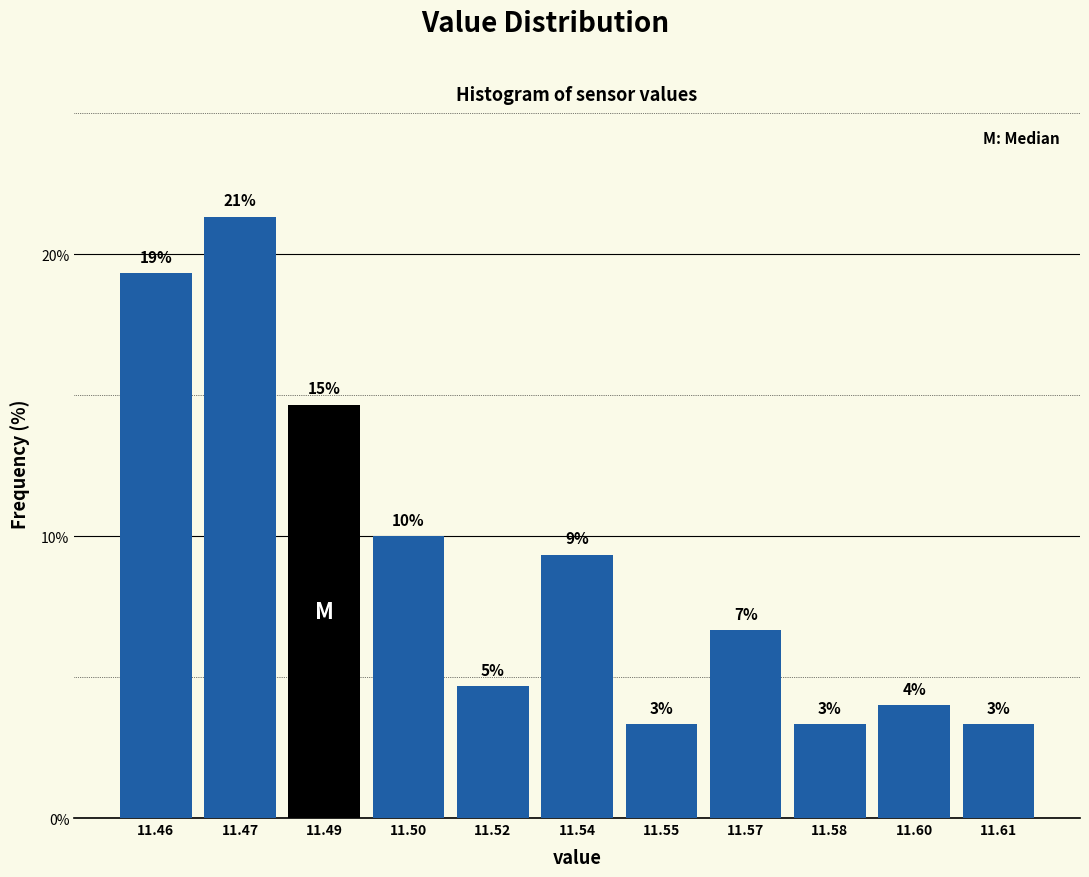

Are the bars horizontal?

No